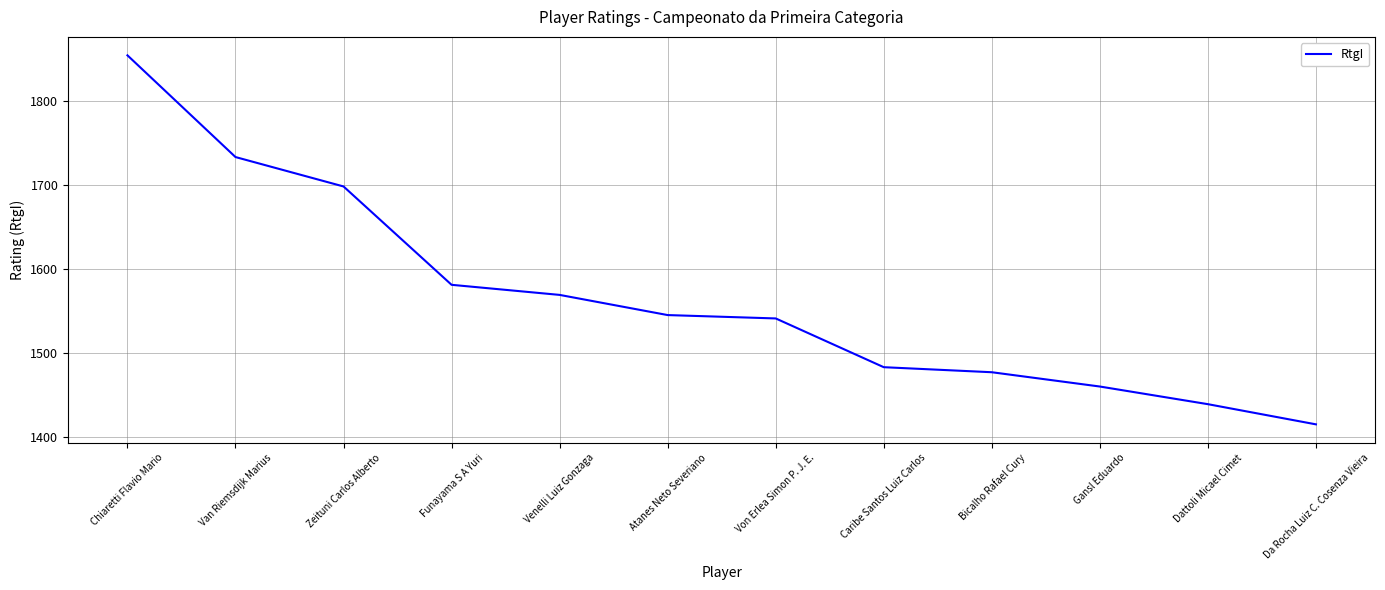

Reading left to right, what are all the values shown in this chart?

Chiaretti Flavio Mario=1854	Van Riemsdijk Marius=1733	Zeituni Carlos Alberto=1698	Funayama S A Yuri=1581	Venelli Luiz Gonzaga=1569	Atanes Neto Severiano=1545	Von Erlea Simon P. J. E.=1541	Caribe Santos Luiz Carlos=1483	Bicalho Rafael Cury=1477	Gansl Eduardo=1460	Dattoli Micael Cimet=1439	Da Rocha Luiz C. Cosenza Vieira=1415